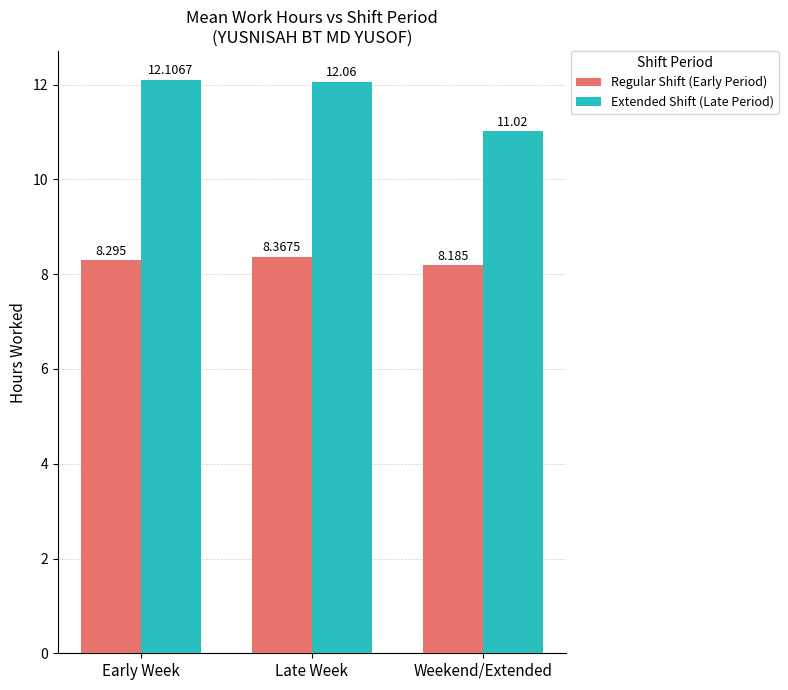

Reading left to right, what are all the values shown in this chart?

Regular Shift (Early Period): 8.3	8.4	8.2
Extended Shift (Late Period): 12.1	12.1	11.0